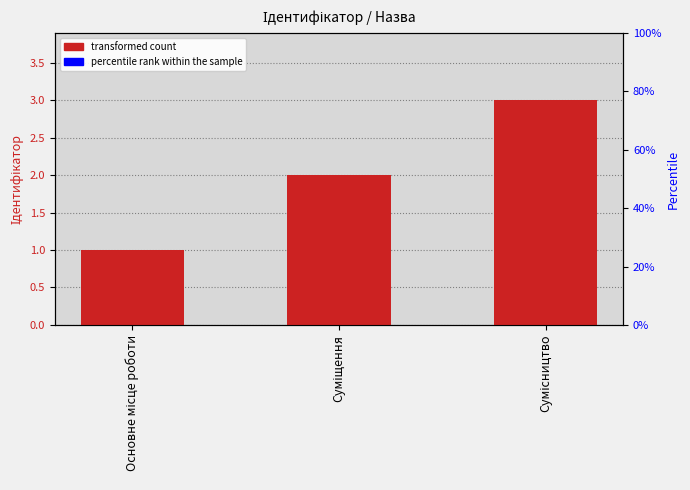

Where does the data first go above 2?

Сумісництво